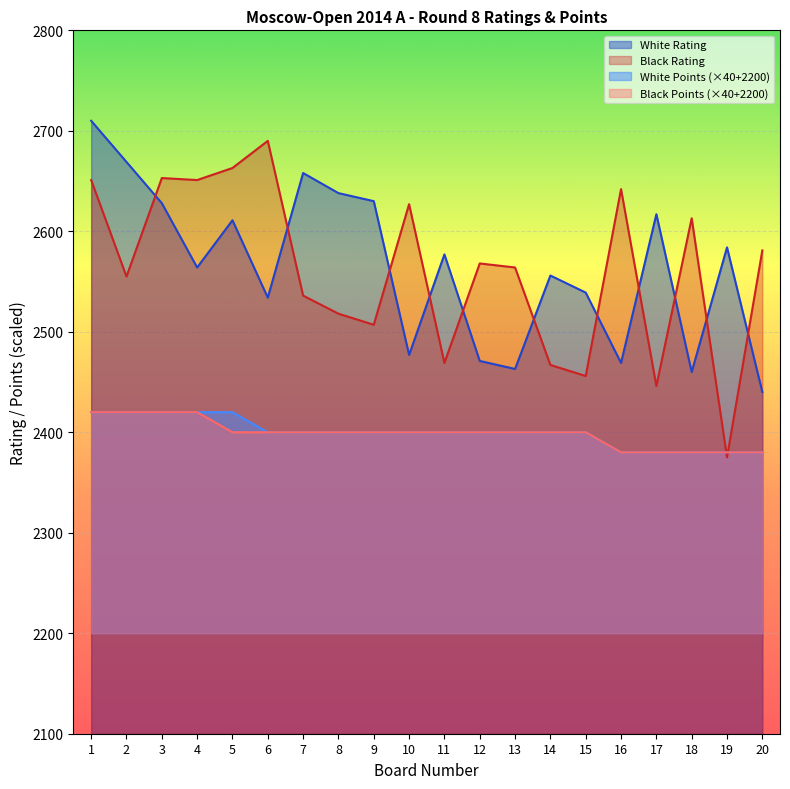

At how many categories does at least one series exceed 2533?

20